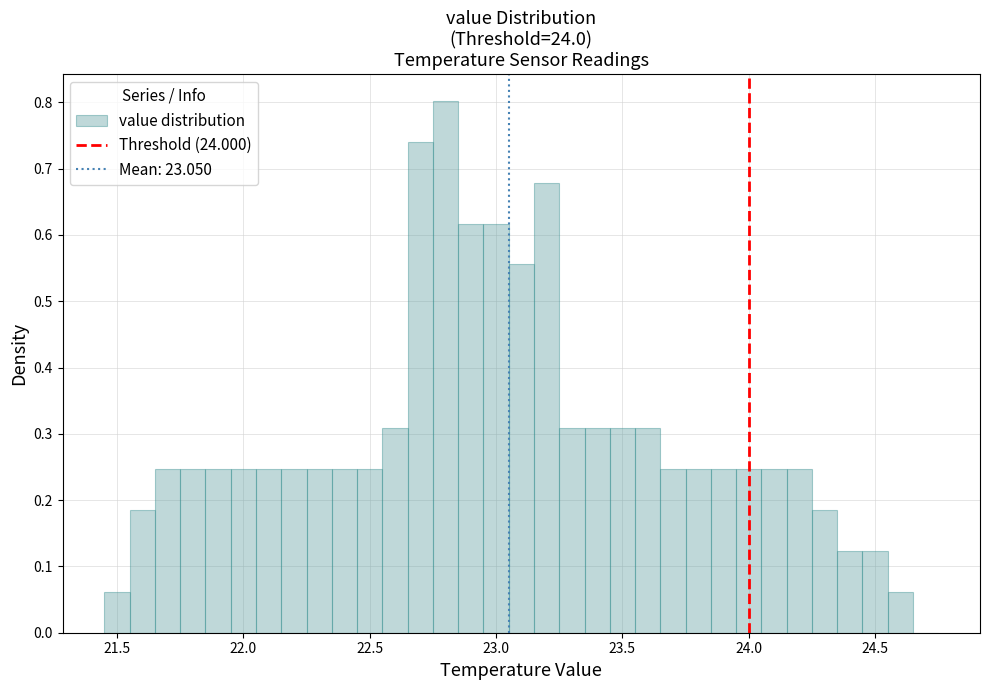

Around what value on the x-axis is the tallest bar? Give the approximate position of its centre, as read against the axis.

22.80